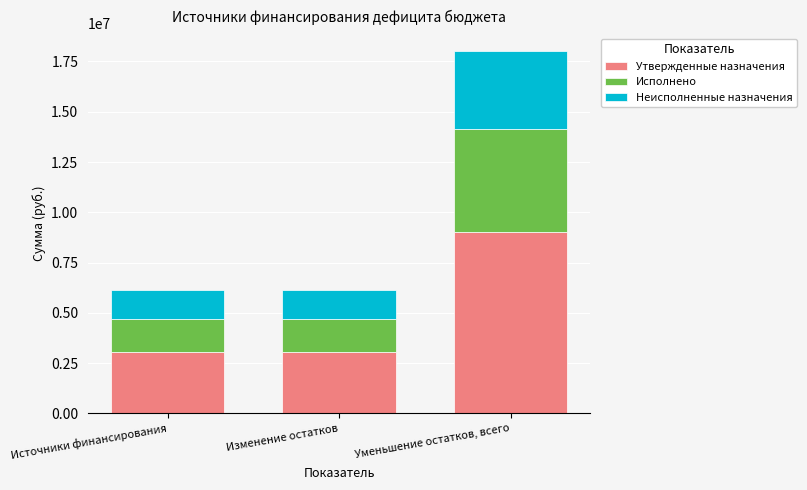

Reading right to left, transcribe the values for Утвержденные назначения.

8999137.5	3058711.5	3058711.5